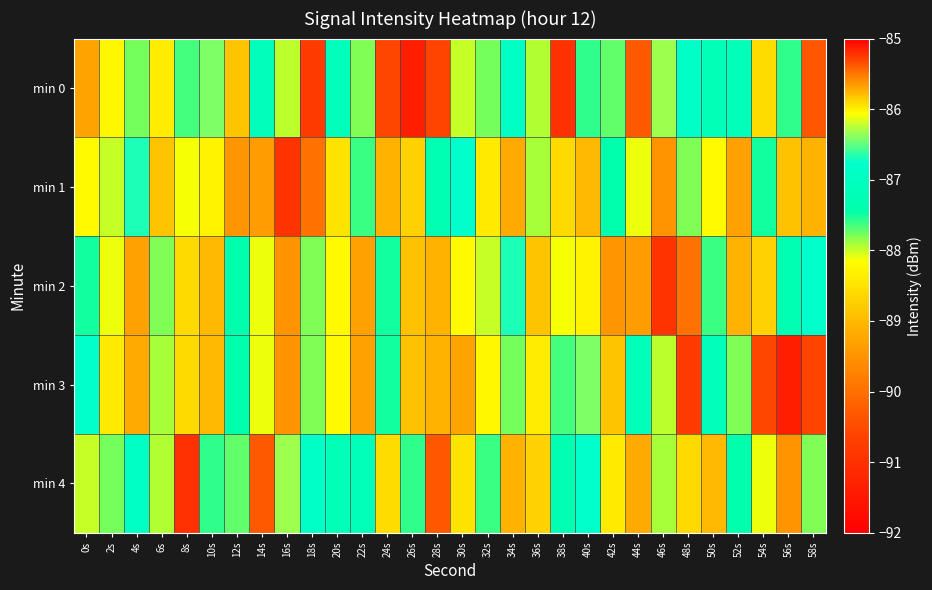

At which category is the sum across all series the highest?

40s